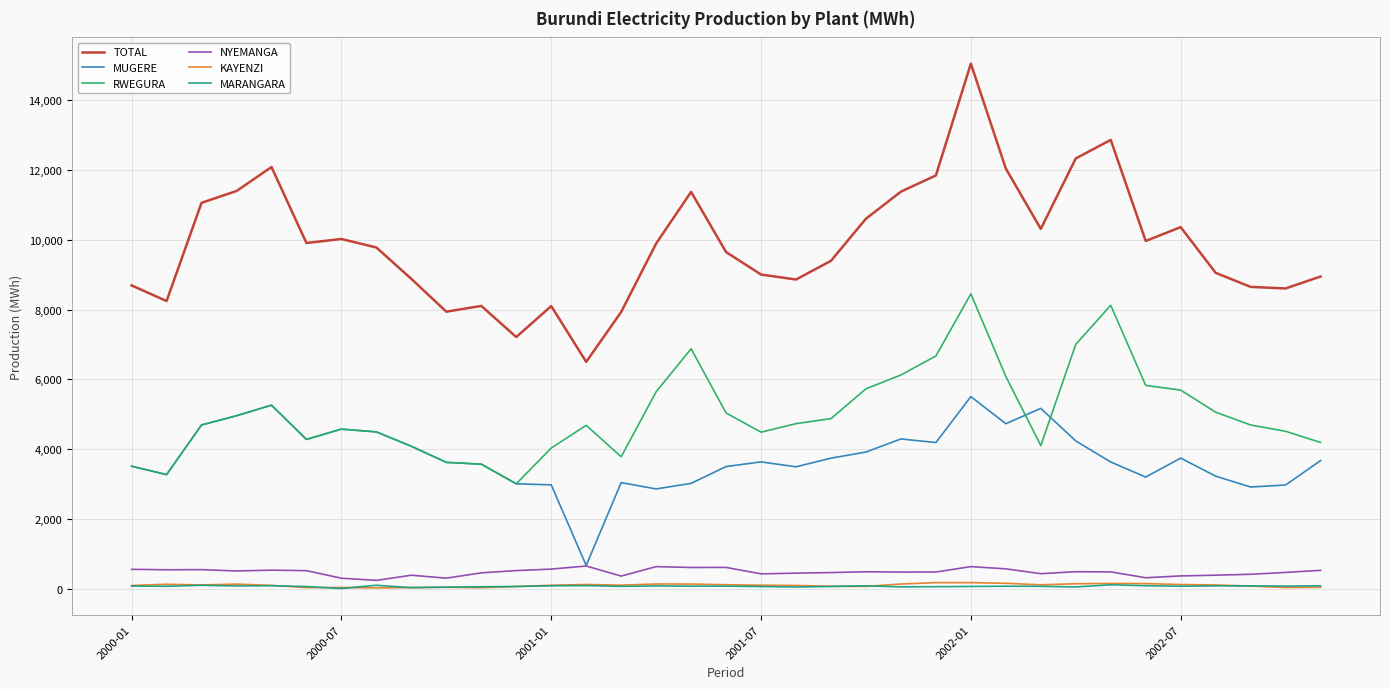

True or false: TOTAL and RWEGURA intersect in this chart.

False